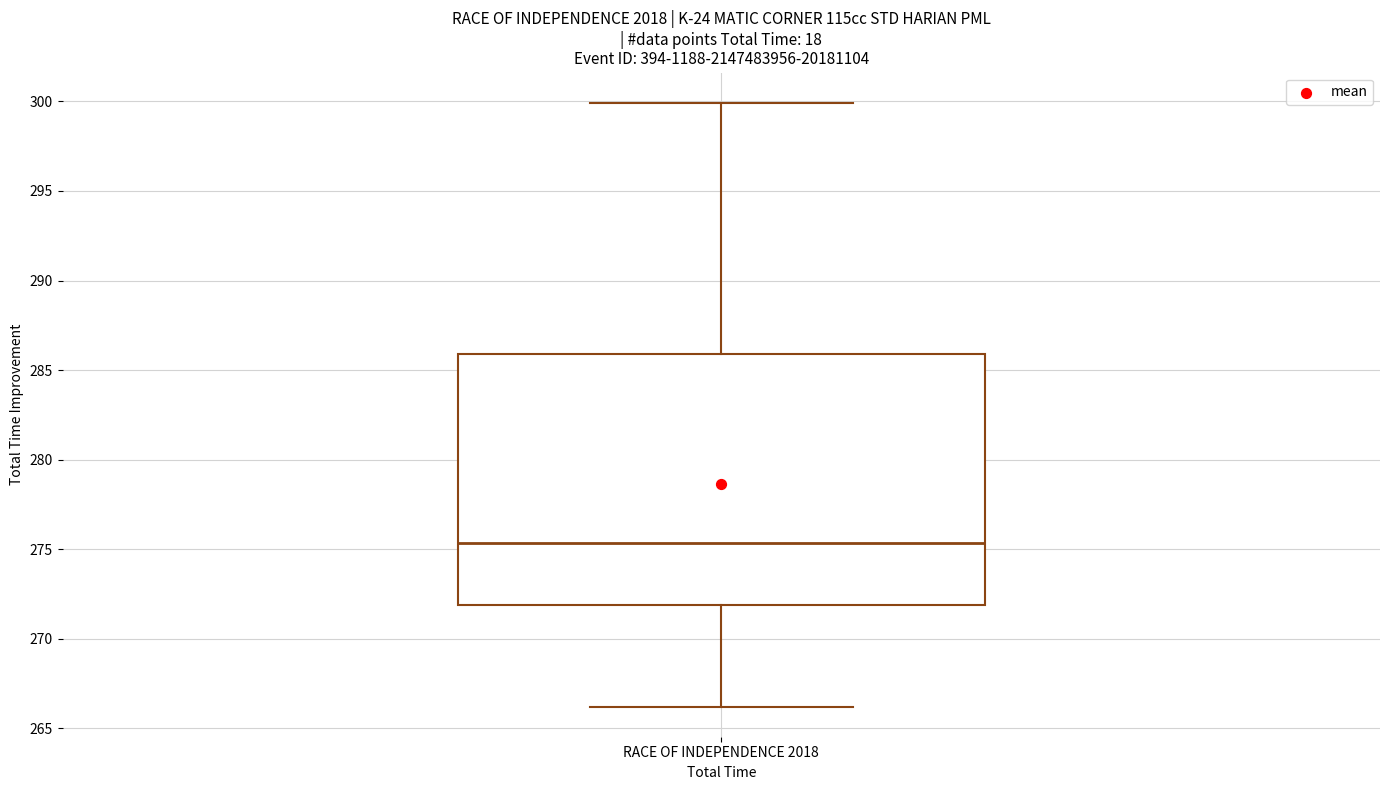

Where does the median line of the box for RACE OF INDEPENDENCE 2018 sit on the y-axis? The values are not printed on the chart, so give them approximately, as read against the axis.

275.5